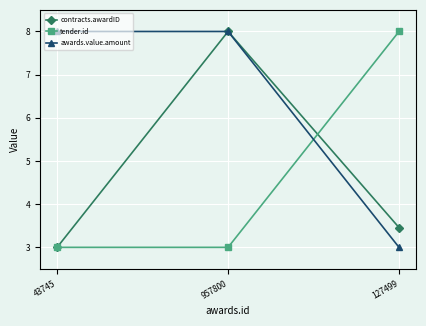

The awards.value.amount series shows 5.0 at 127499. True or false?

False